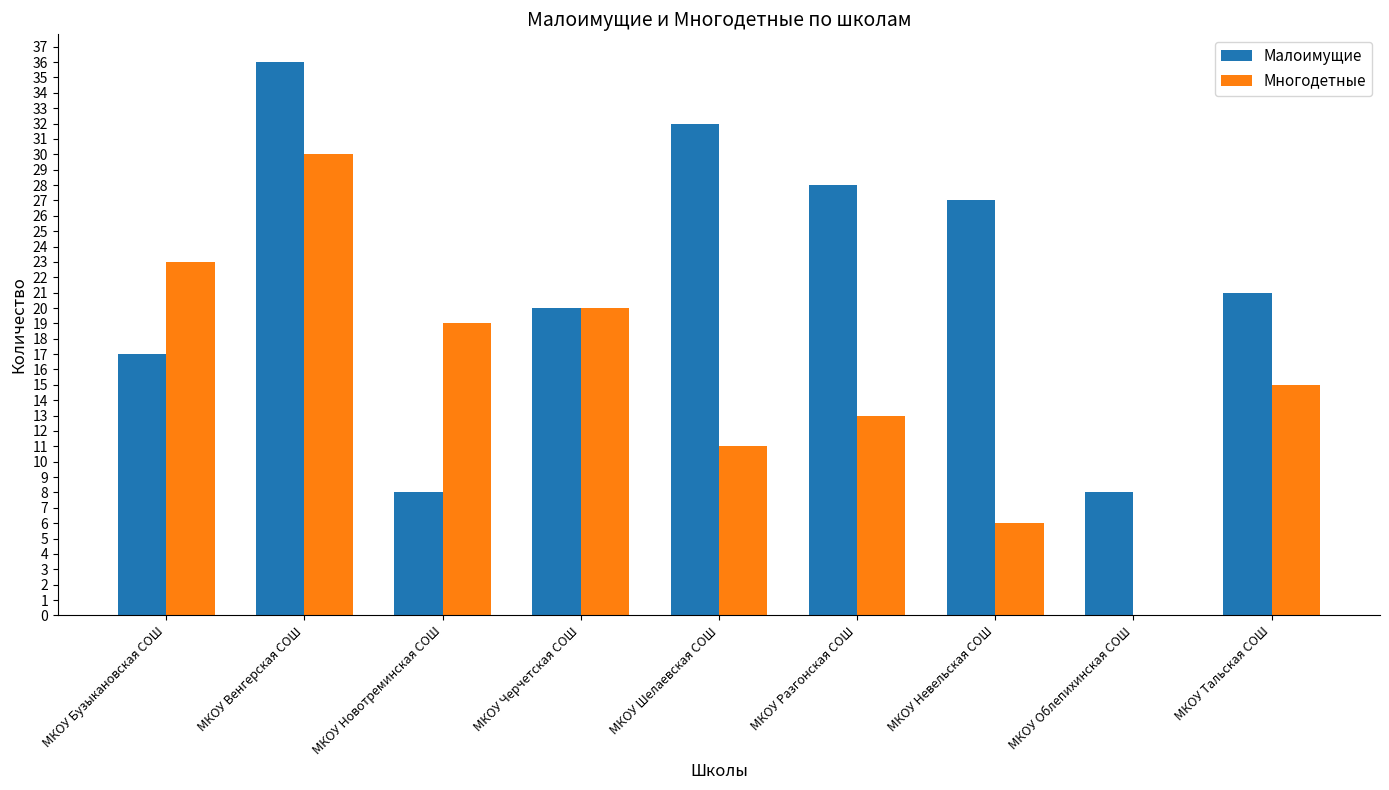

Reading left to right, list all the values displayed in this chart.

Малоимущие: МКОУ Бузыкановская СОШ=17	МКОУ Венгерская СОШ=36	МКОУ Новотреминская СОШ=8	МКОУ Черчетская СОШ=20	МКОУ Шелаевская СОШ=32	МКОУ Разгонская СОШ=28	МКОУ Невельская СОШ=27	МКОУ Облепихинская СОШ=8	МКОУ Тальская СОШ=21
Многодетные: МКОУ Бузыкановская СОШ=23	МКОУ Венгерская СОШ=30	МКОУ Новотреминская СОШ=19	МКОУ Черчетская СОШ=20	МКОУ Шелаевская СОШ=11	МКОУ Разгонская СОШ=13	МКОУ Невельская СОШ=6	МКОУ Облепихинская СОШ=0	МКОУ Тальская СОШ=15